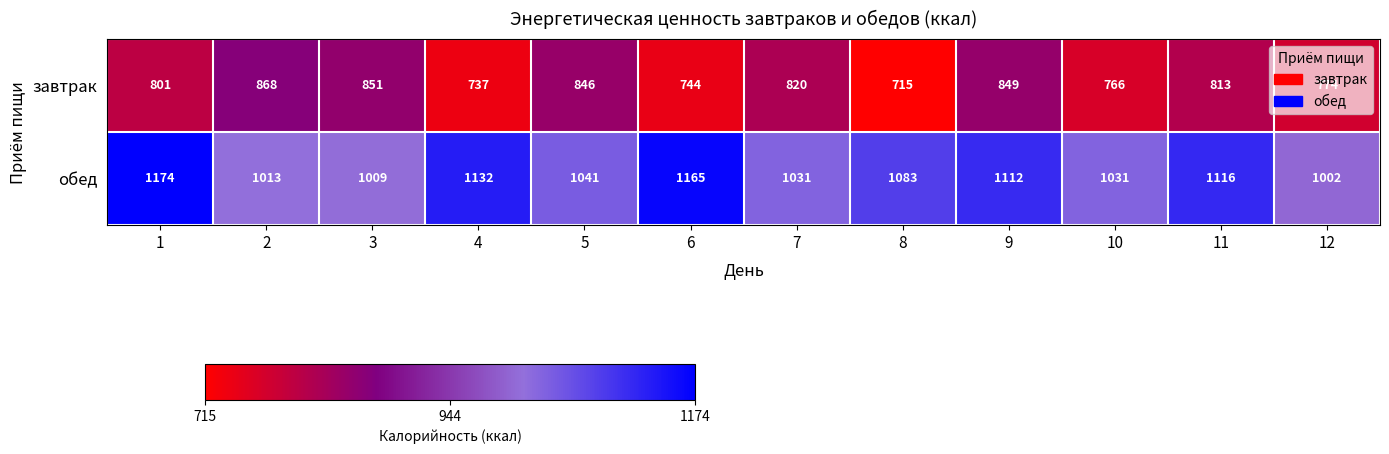

Which series has the largest total across all categories?

обед